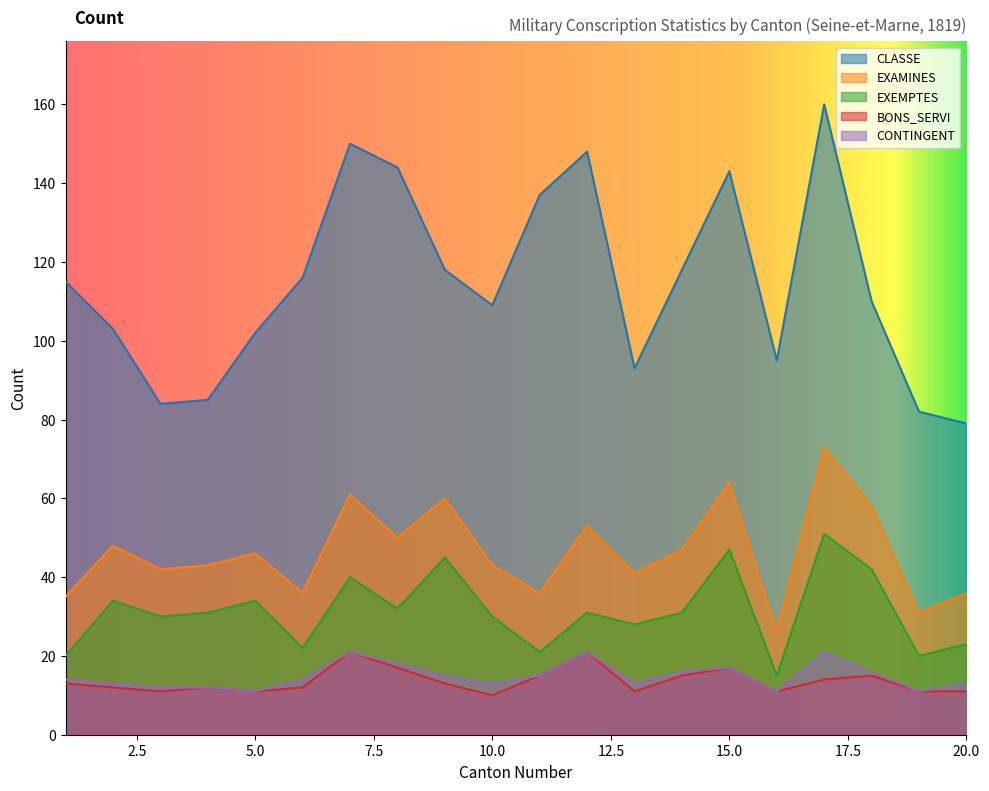

True or false: EXEMPTES and EXAMINES intersect in this chart.

False